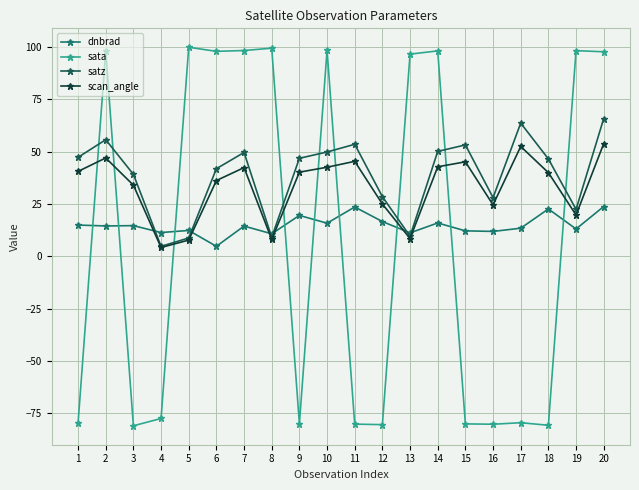

True or false: dnbrad has more than 2 points higher than both neighbors.

True